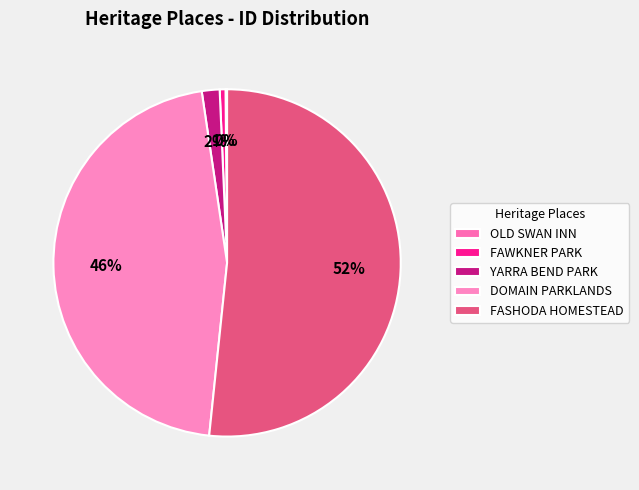

To the nearest percent, what is the difference between the OLD SWAN INN and DOMAIN PARKLANDS slice percentages?

46%